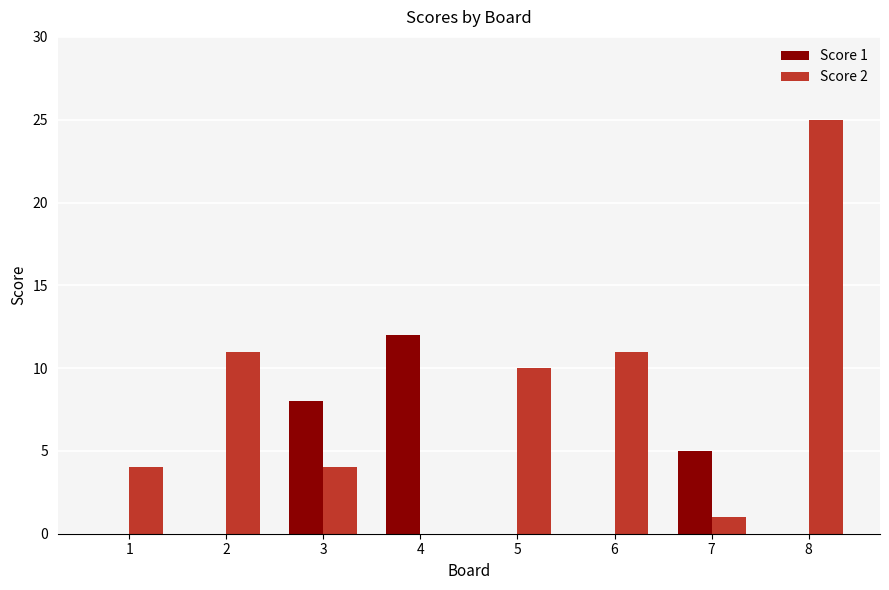

Reading left to right, what are all the values shown in this chart?

Score 1: 0	0	8	12	0	0	5	0
Score 2: 4	11	4	0	10	11	1	25